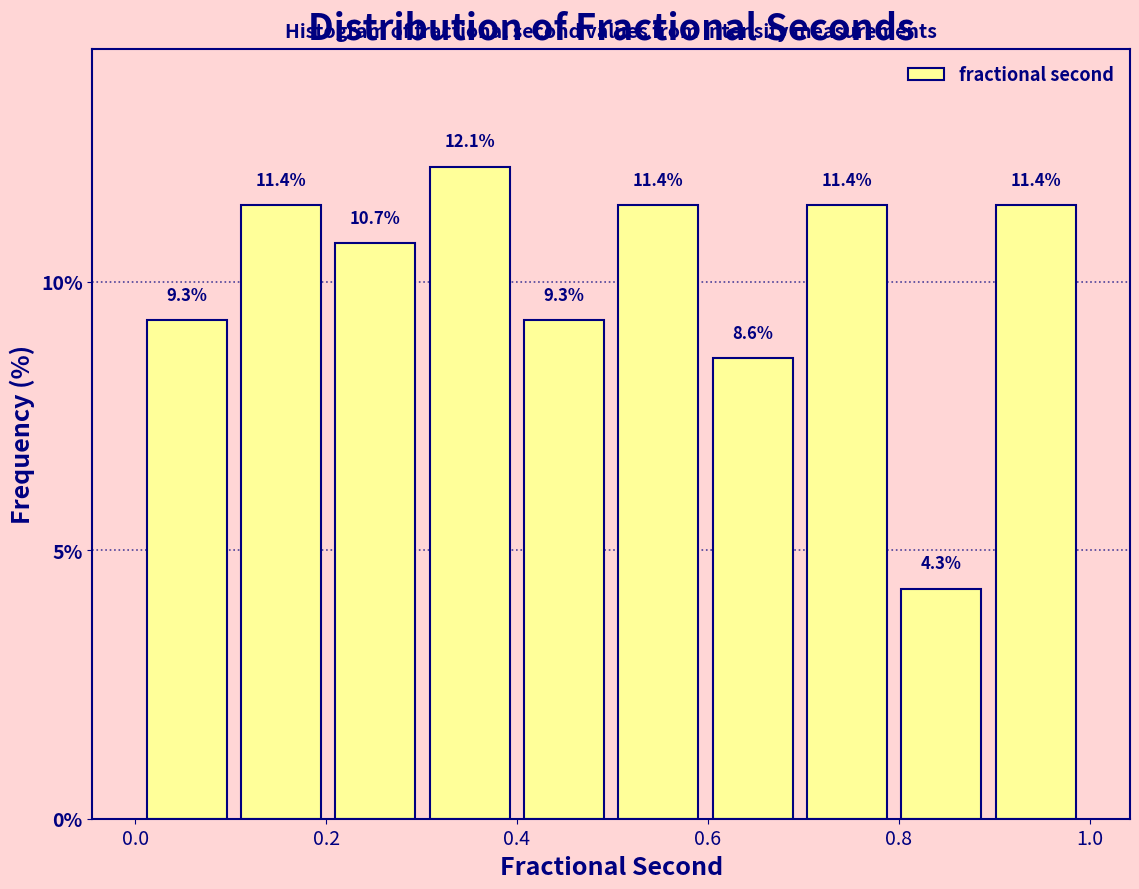

Reading left to right, transcribe this chart: for each bar, give the range it covers on the x-axis and its height. The bar edges are not printed on the chart, so give them approximately, as read against the axis.

0.0 to 0.1: 9.3
0.1 to 0.2: 11.4
0.2 to 0.3: 10.7
0.3 to 0.4: 12.1
0.4 to 0.5: 9.3
0.5 to 0.6: 11.4
0.6 to 0.7: 8.6
0.7 to 0.8: 11.4
0.8 to 0.9: 4.3
0.9 to 1.0: 11.4